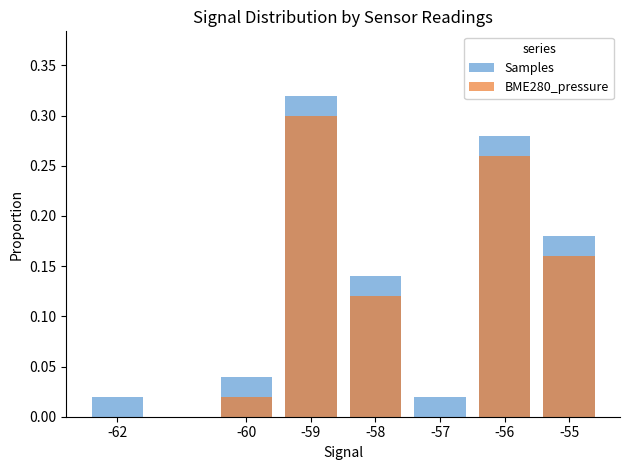

Is it true that BME280_pressure equals -0.1 at -62?

False